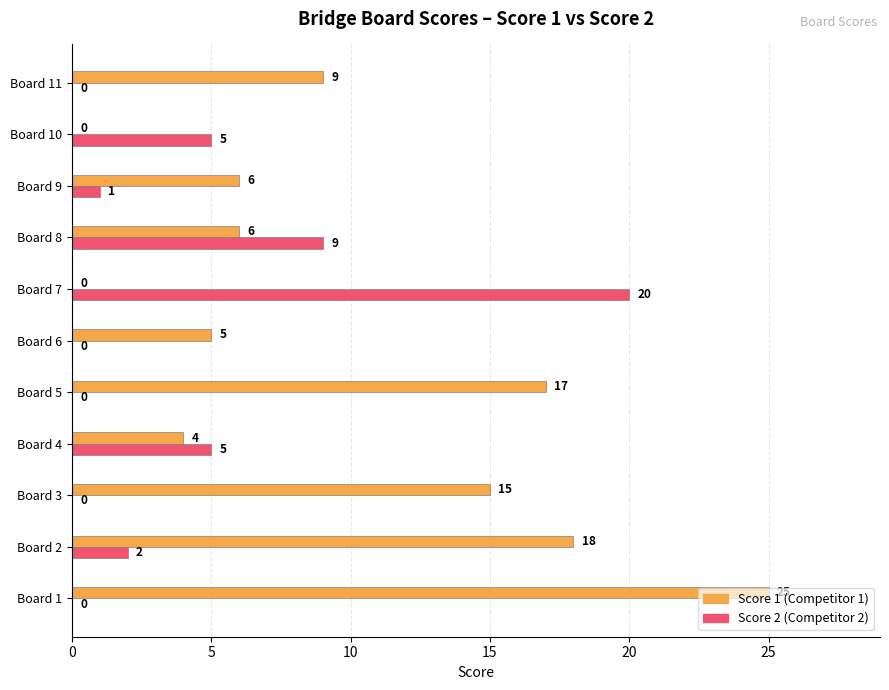

What is the total value across all series at Board 9?

7